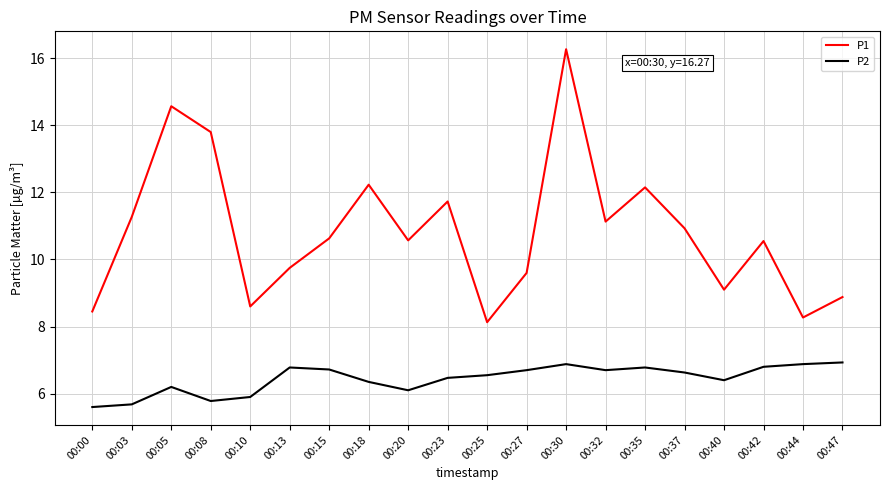

What is the difference between the maximum and minimum values in the P2 series?

1.3